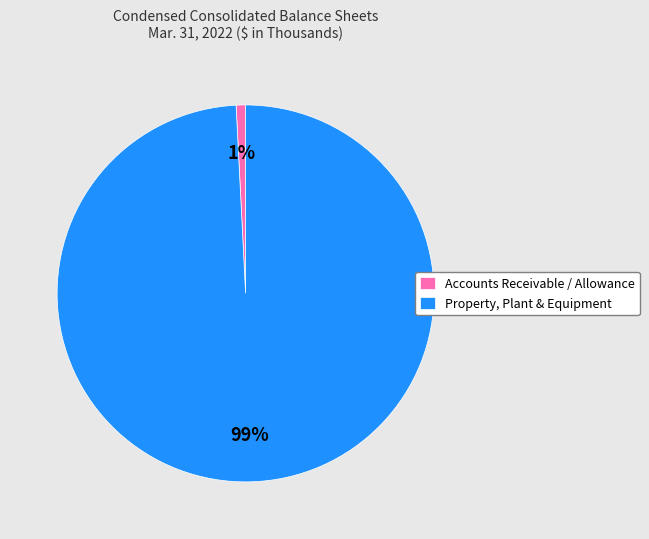

Does Accounts Receivable / Allowance account for over 50% of the chart?

No